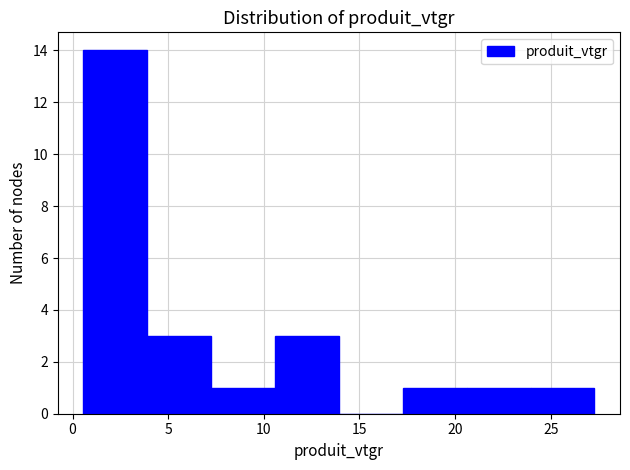

Reading left to right, list every bar in this chart as the range it spans on the x-axis followed by its height. Neither the bar edges nor the heights are printed on the chart, so give them approximately, as read against the axes.

0.5 to 4.0: 14
4.0 to 7.0: 3
7.0 to 10.5: 1
10.5 to 14.0: 3
14.0 to 17.5: 0
17.5 to 20.5: 1
20.5 to 24.0: 1
24.0 to 27.5: 1